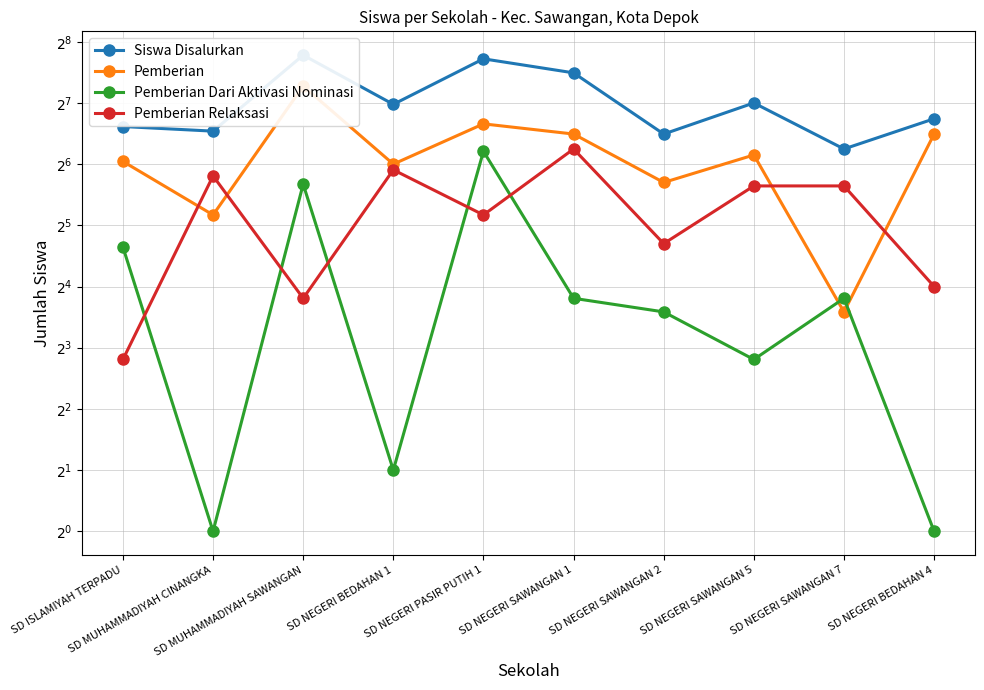

The Pemberian Dari Aktivasi Nominasi series shows 1 at SD NEGERI BEDAHAN 4. True or false?

False